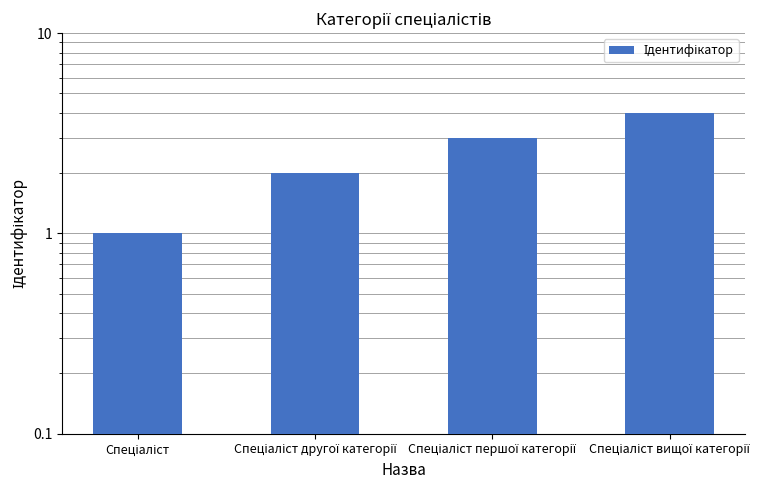

What is the ratio of the value at Спеціаліст to the value at Спеціаліст другої категорії?

0.5